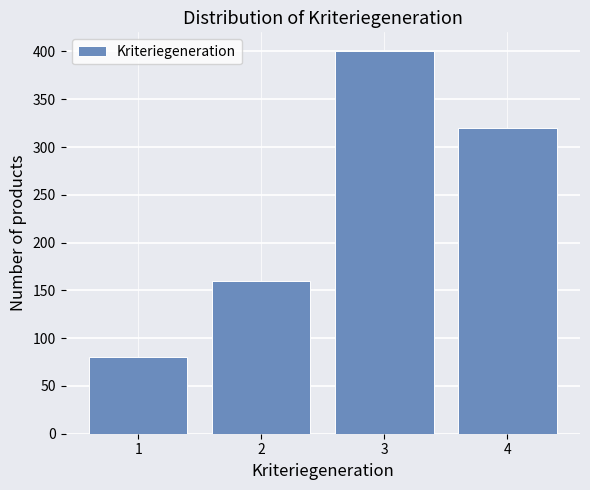

Reading left to right, what are all the values shown in this chart?

80	160	400	320